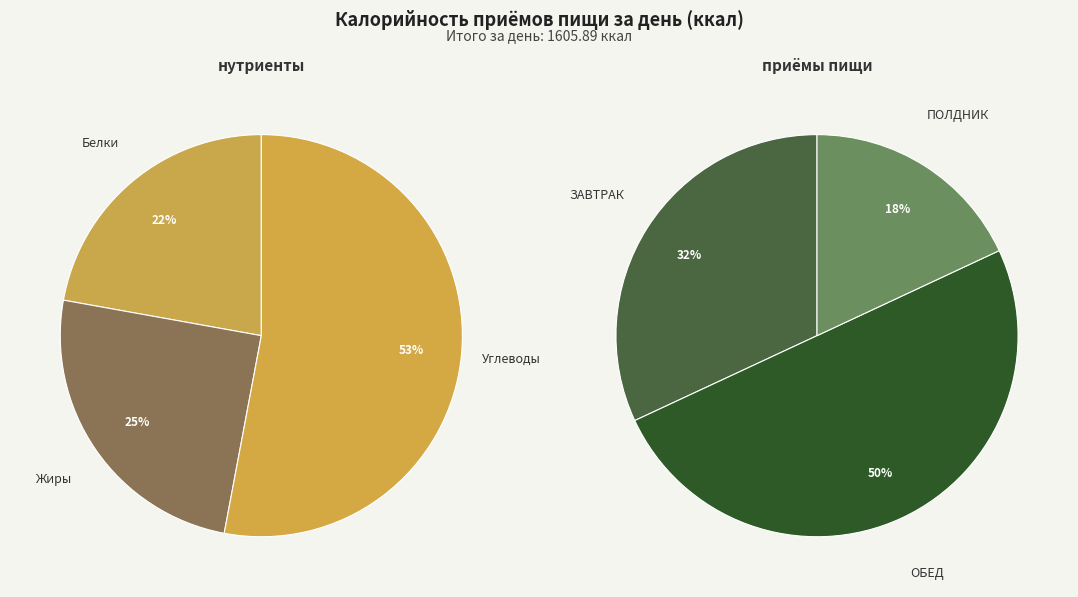

Which has a higher value, ПОЛДНИК or ОБЕД?

ОБЕД